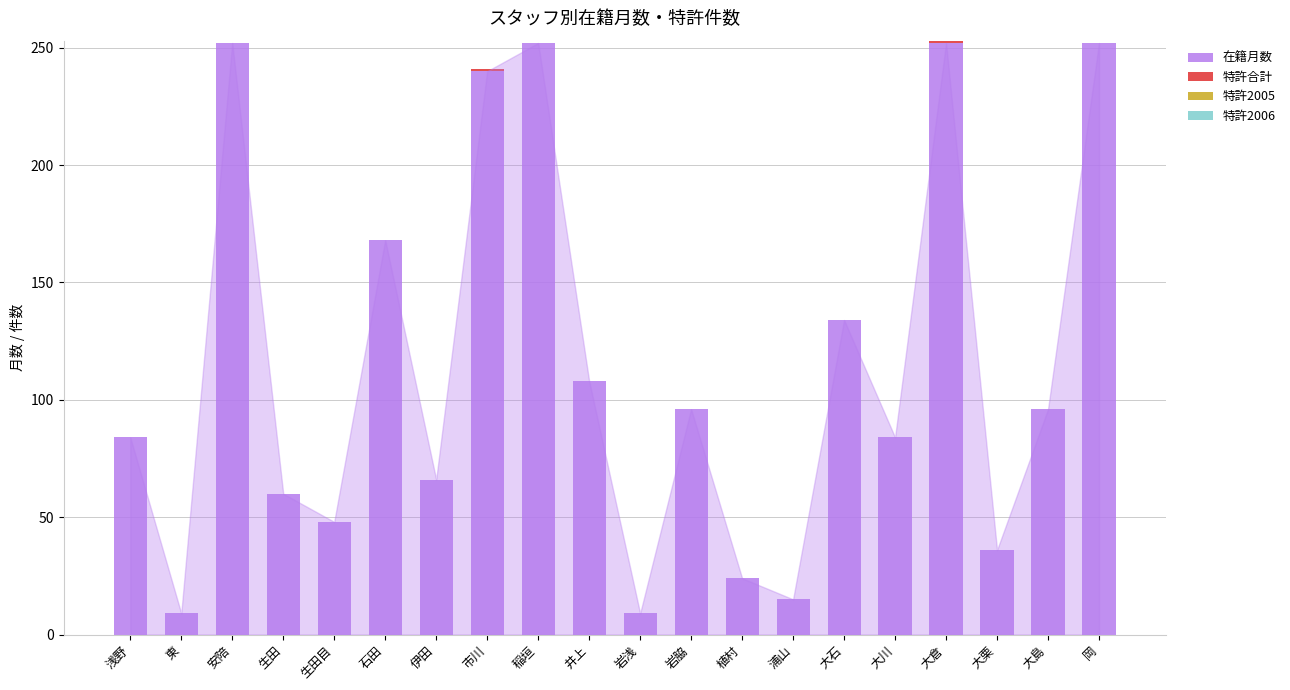

What value does the 在籍月数 series have at 稲垣?

252